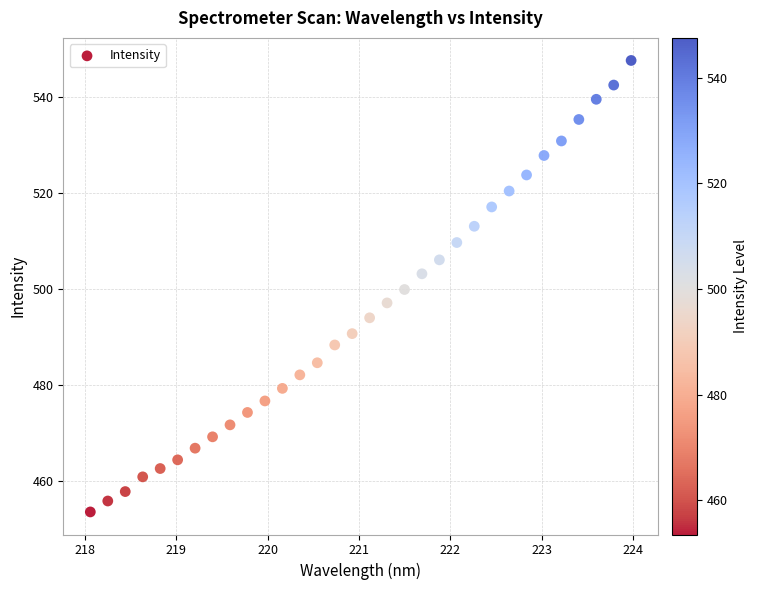

What is the range of Y values (max minus min)?

94.0